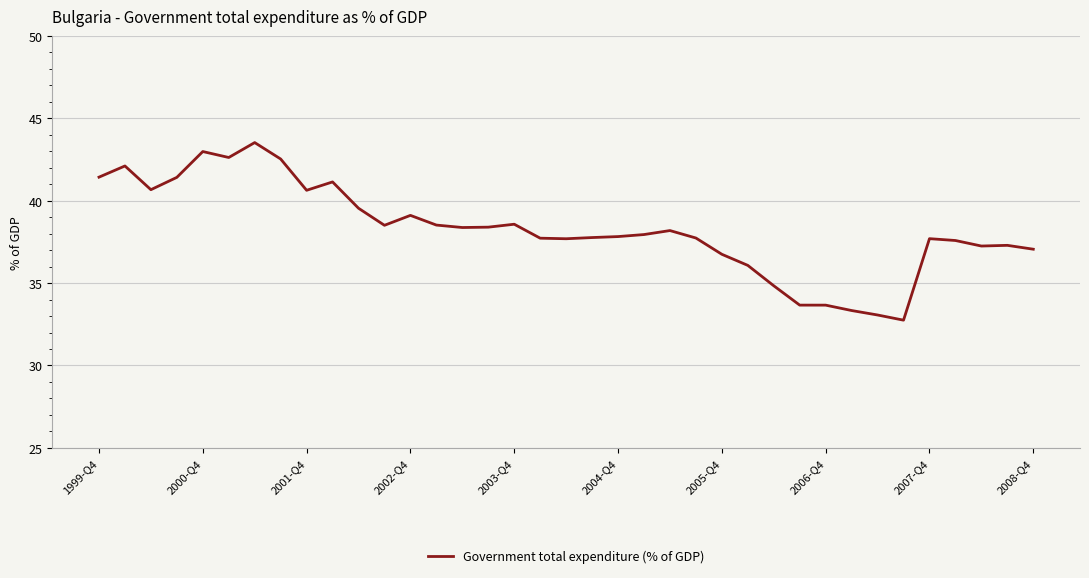

What is the maximum value shown in the chart?

43.5